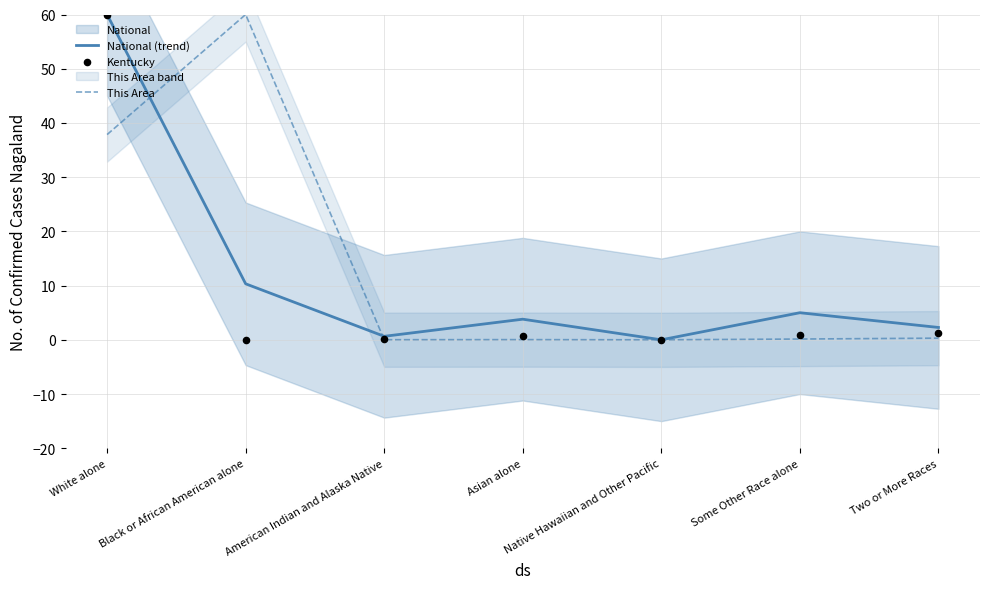

At which category is the sum across all series the highest?

White alone